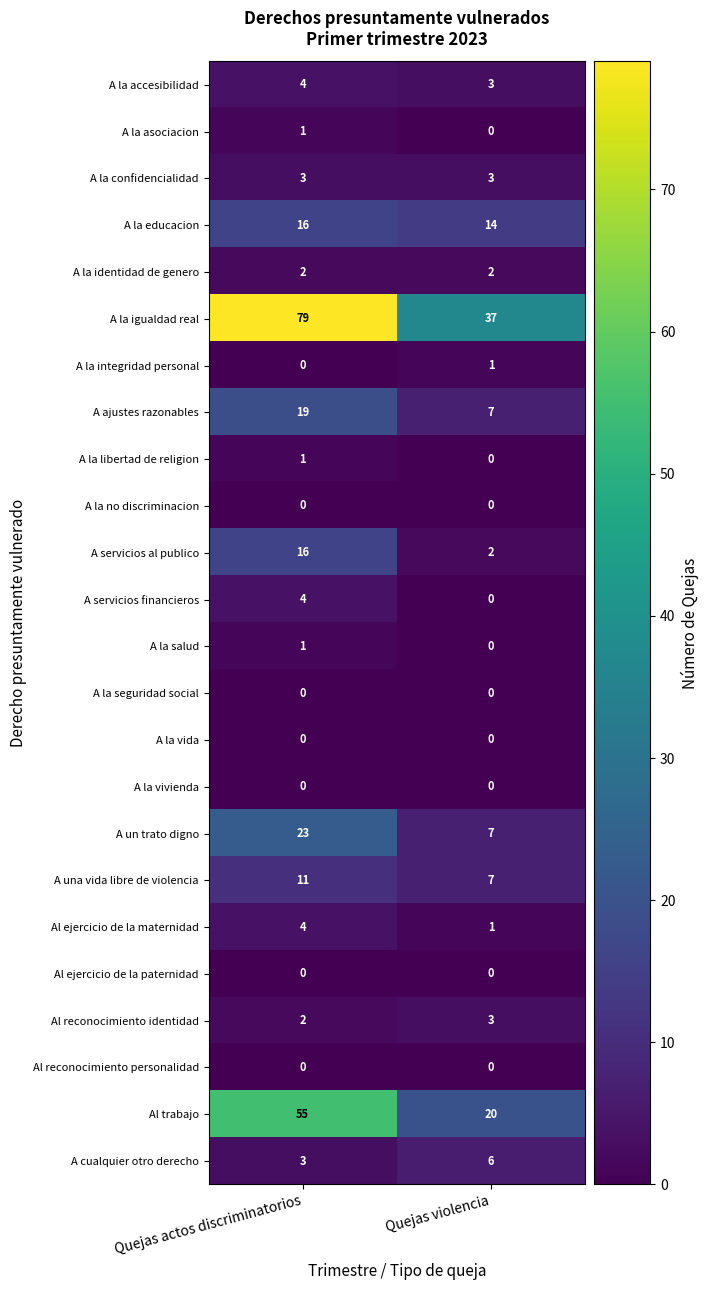

At how many categories does at least one series exceed 72?

1